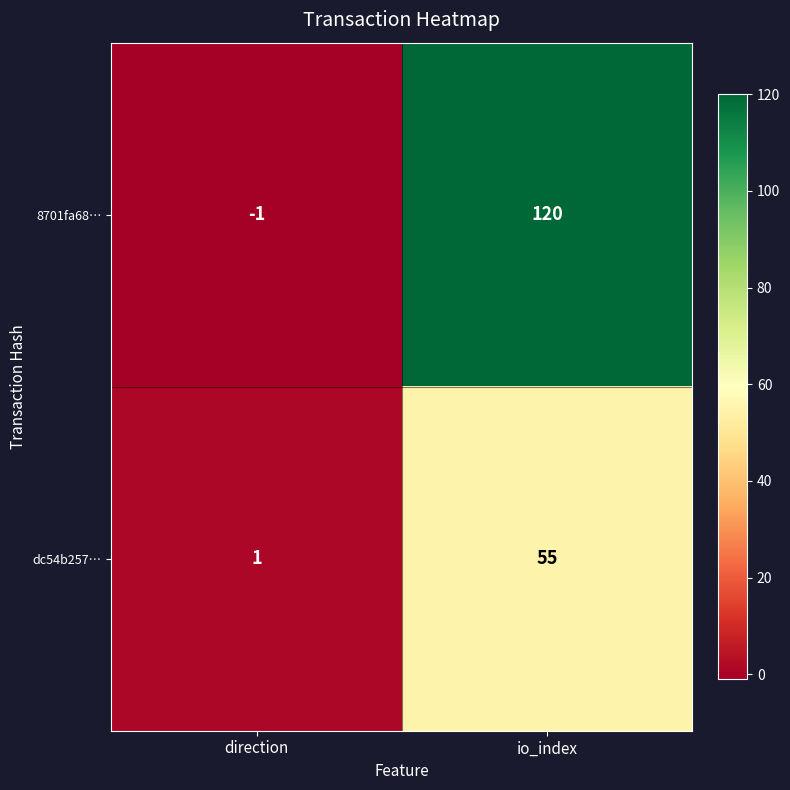

Reading left to right, list all the values displayed in this chart.

8701fa68…: -1	120
dc54b257…: 1	55